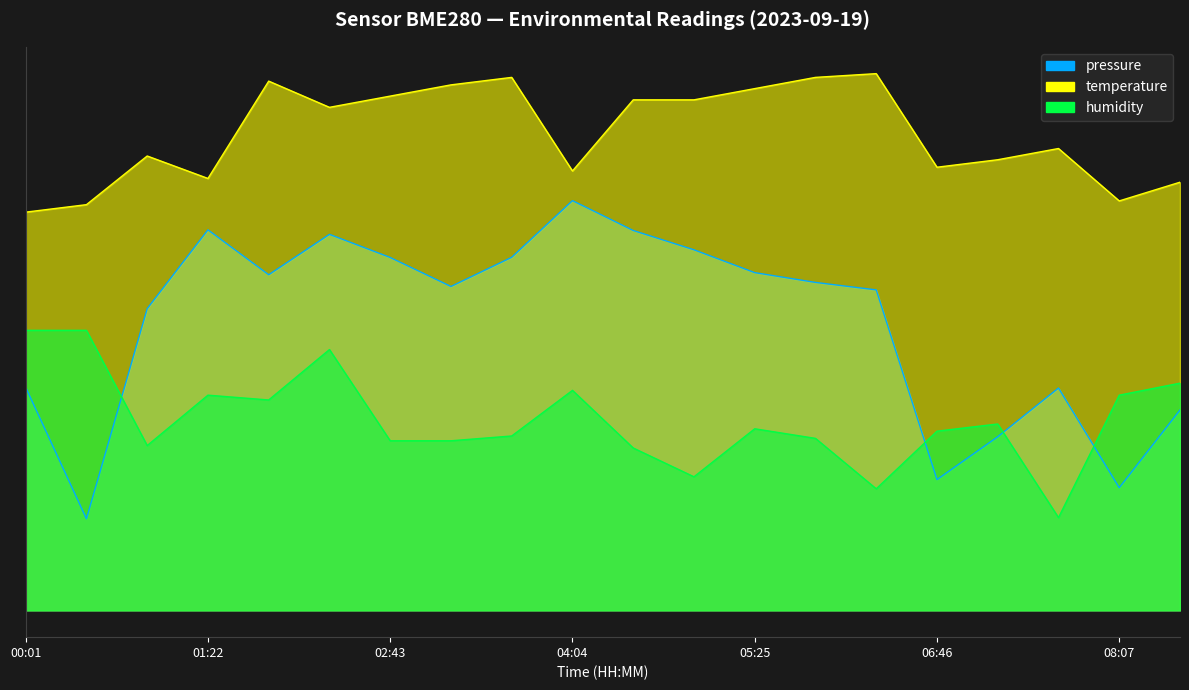

Which series changed the most between 04:04 and 06:19?

humidity